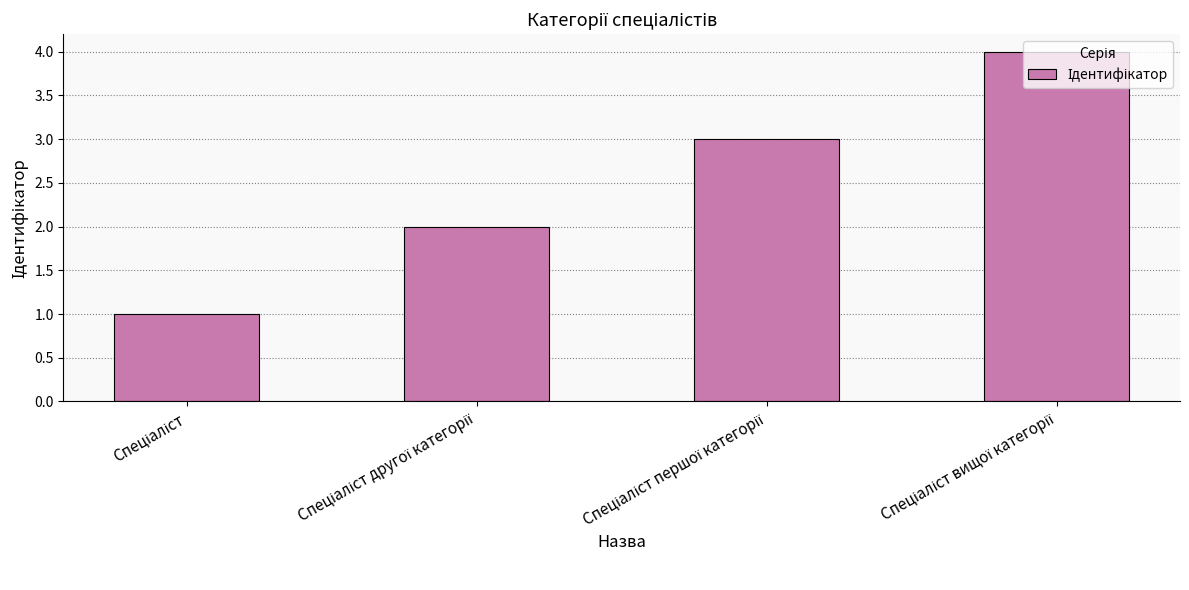

Count the number of data series in this chart.

1